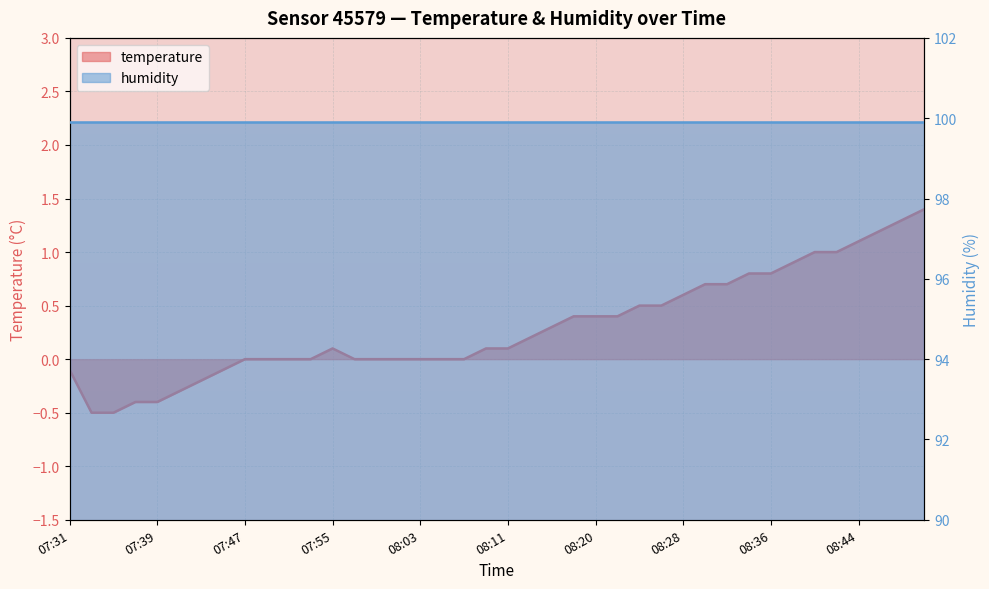

Rank the categories by value from lowest to highest.

07:33, 07:35, 07:37, 07:39, 07:41, 07:43, 07:31, 07:45, 07:47, 07:49, 07:51, 07:53, 07:57, 07:59, 08:01, 08:03, 08:05, 08:07, 07:55, 08:09, 08:11, 08:13, 08:15, 08:18, 08:20, 08:22, 08:24, 08:26, 08:28, 08:30, 08:32, 08:34, 08:36, 08:38, 08:40, 08:42, 08:44, 08:46, 08:48, 08:50